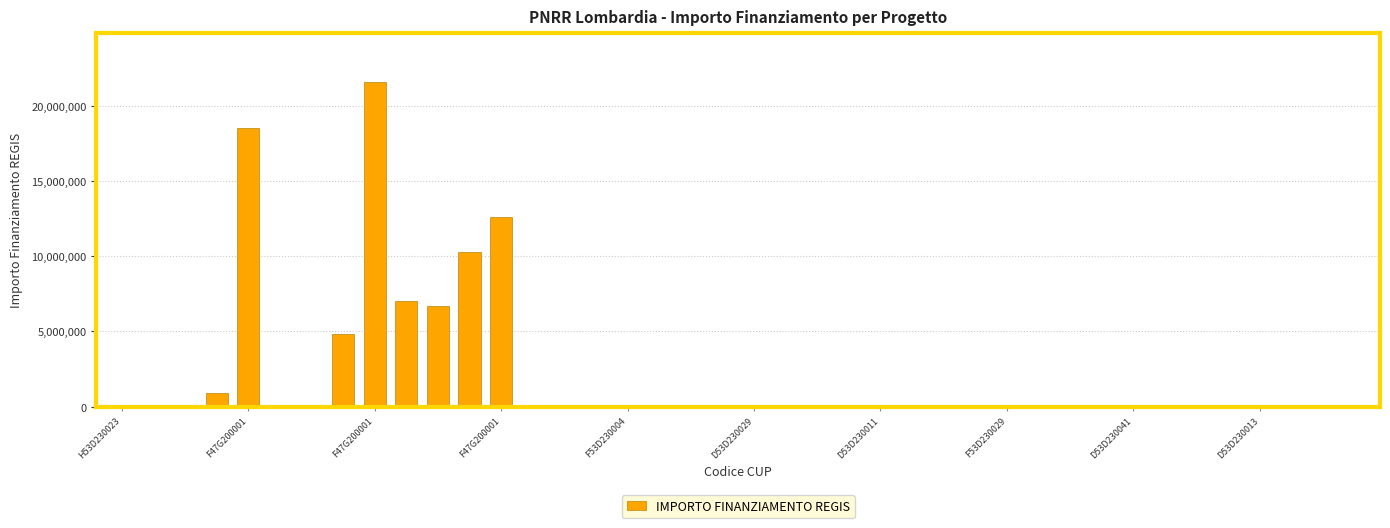

Are the bars horizontal?

No